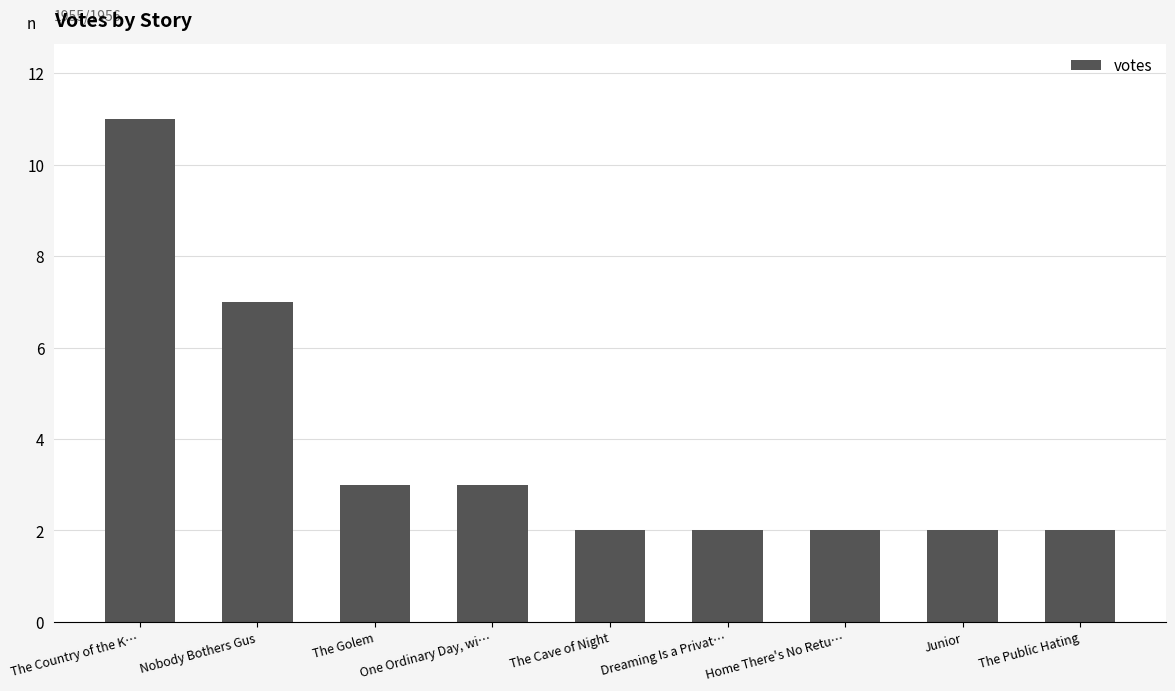

The value at The Cave of Night is 2. True or false?

True